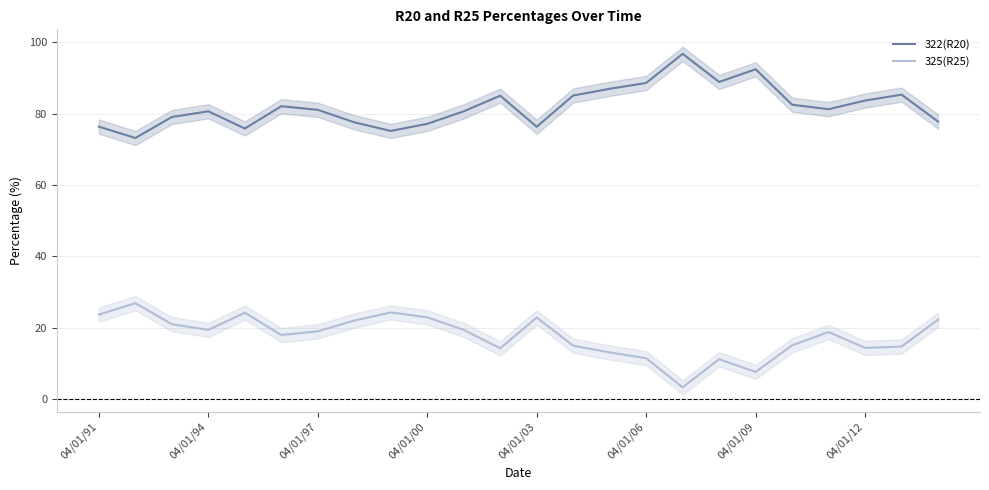

What is the difference between the 325(R25) values at 04/01/00 and 04/01/97?

3.9